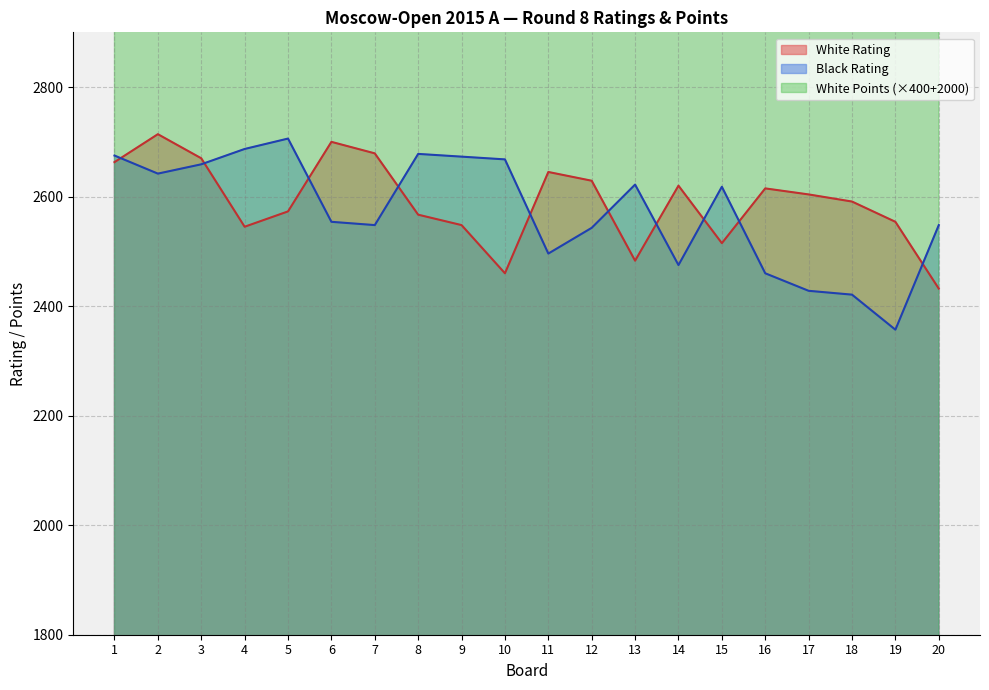

At which category does Black Rating reach its first local peak?

5